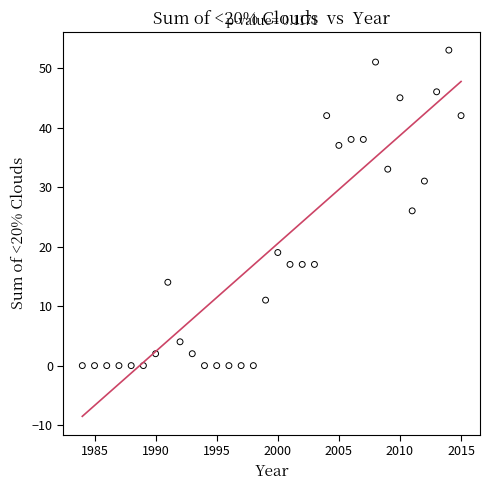

What is the range of X values (max minus min)?

31